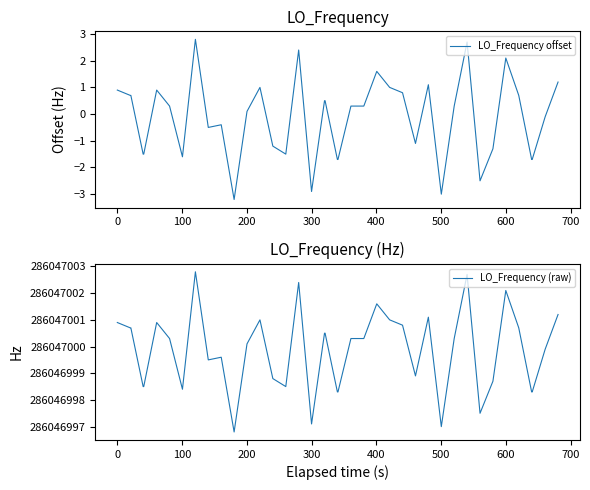

What is the lowest value of the LO_Frequency offset series?

-3.2